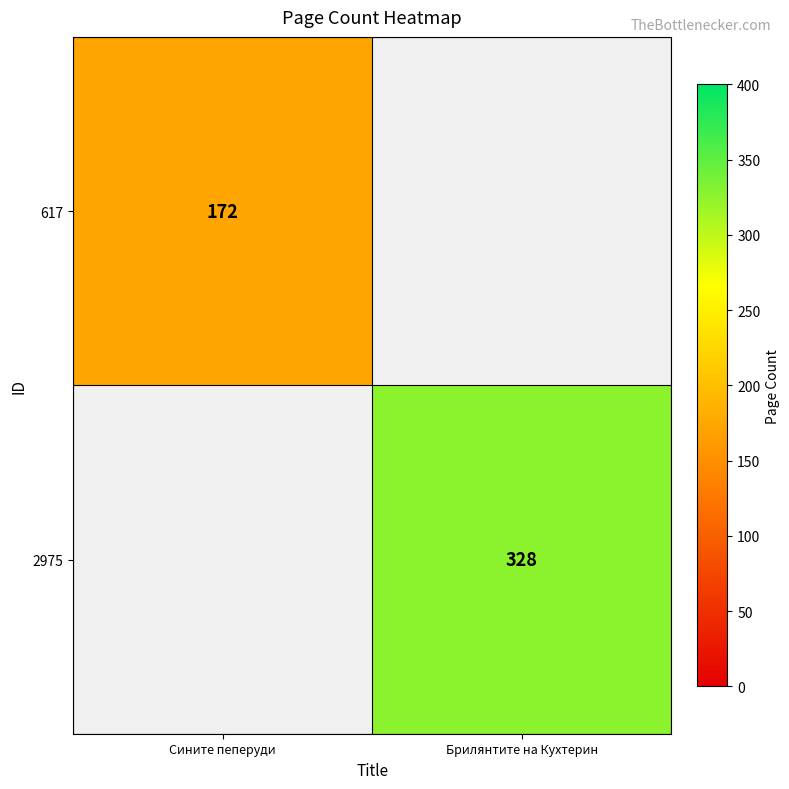

Count the number of data series in this chart.

2